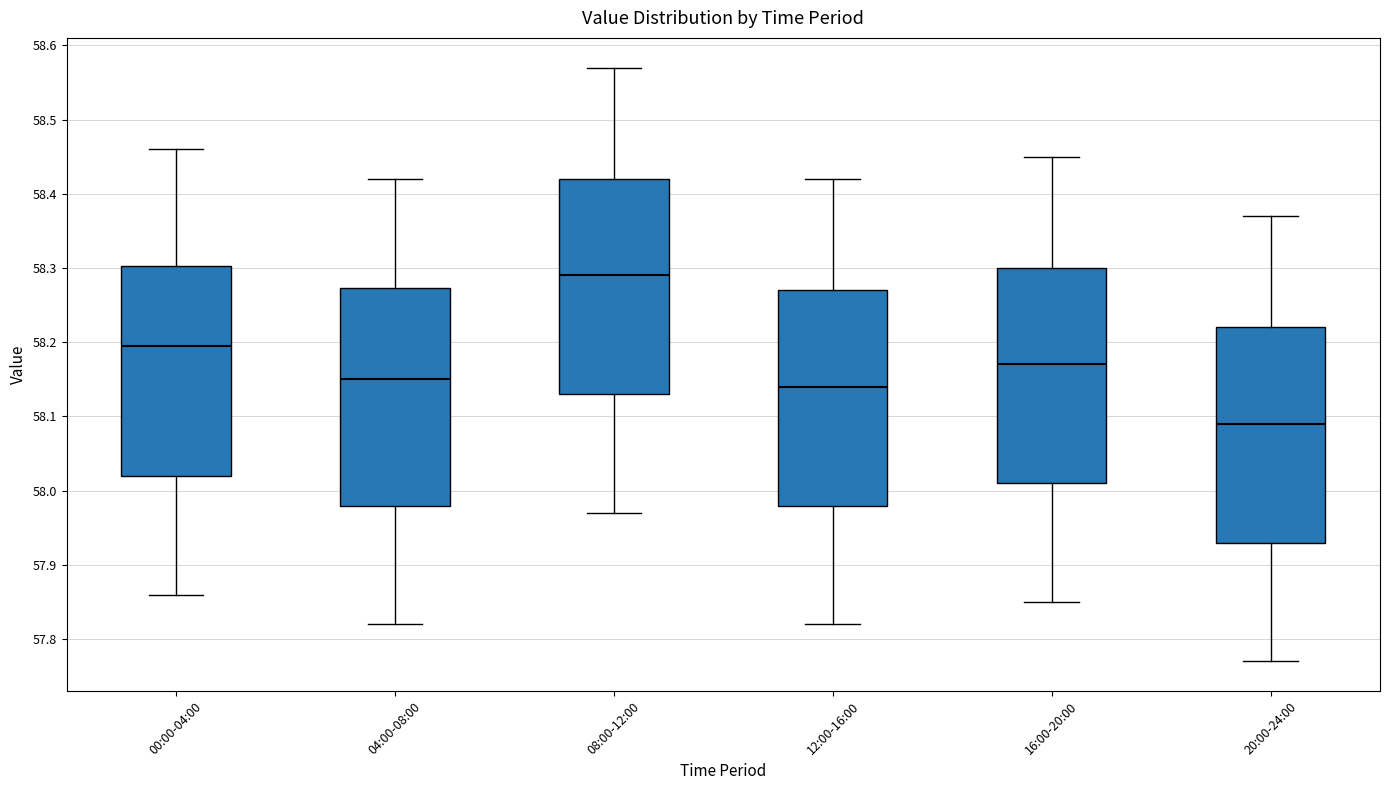

Reading left to right, transcribe this box plot: for each box, give where its median line is, the range the box spans, and where its two whiskers end, as read against the y-axis. The values are not printed on the chart, so give them approximately, as read against the axis.

00:00-04:00: median 58.20, box 58.02 to 58.30, whiskers 57.86 to 58.46
04:00-08:00: median 58.15, box 57.98 to 58.27, whiskers 57.82 to 58.42
08:00-12:00: median 58.29, box 58.13 to 58.42, whiskers 57.97 to 58.57
12:00-16:00: median 58.14, box 57.98 to 58.27, whiskers 57.82 to 58.42
16:00-20:00: median 58.17, box 58.01 to 58.30, whiskers 57.85 to 58.45
20:00-24:00: median 58.09, box 57.93 to 58.22, whiskers 57.77 to 58.37